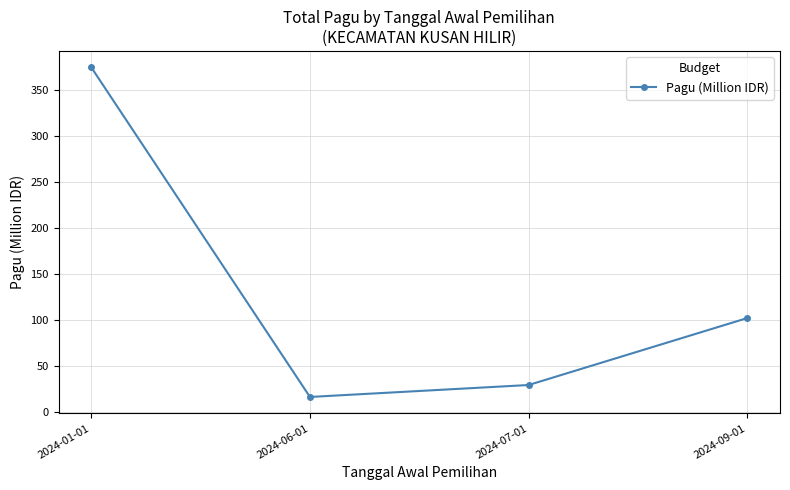

At which category does the chart reach its peak across all series?

2024-01-01